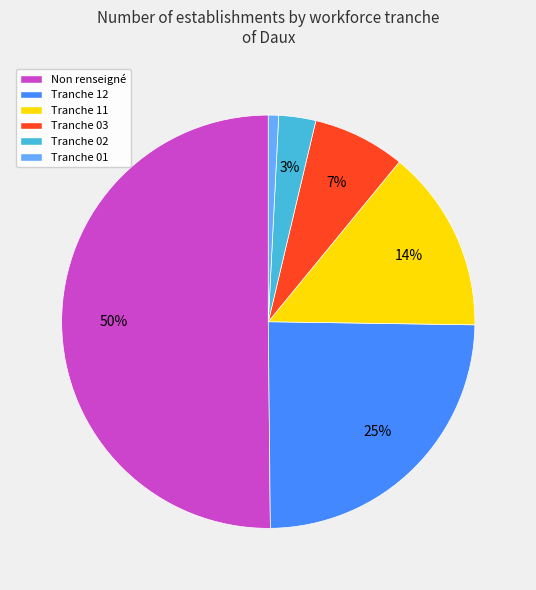

To the nearest percent, what is the average slice percentage?

17%